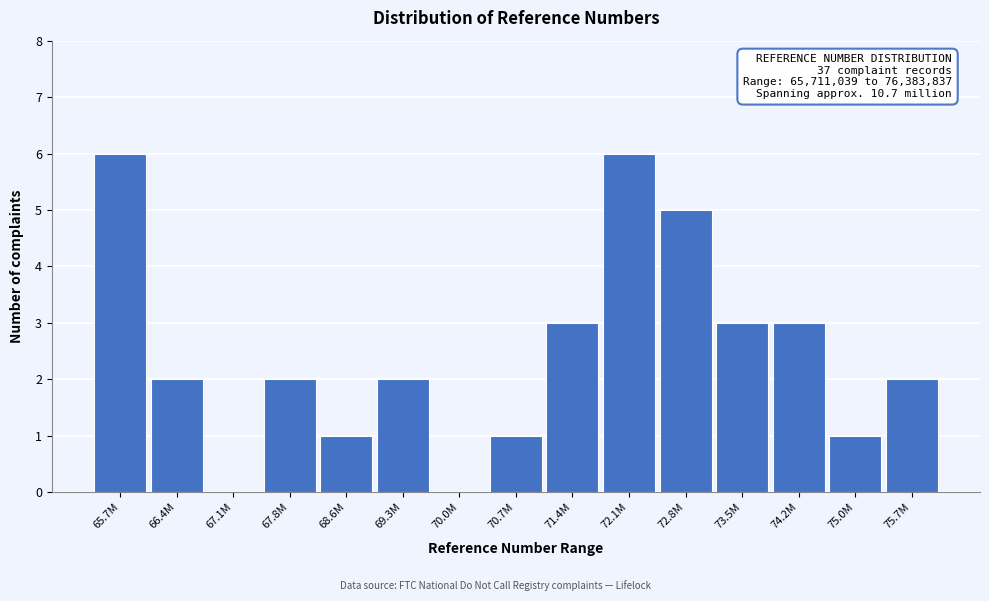

Reading left to right, extract all data points from this chart.

65.7M=6	66.4M=2	67.1M=0	67.8M=2	68.6M=1	69.3M=2	70.0M=0	70.7M=1	71.4M=3	72.1M=6	72.8M=5	73.5M=3	74.2M=3	75.0M=1	75.7M=2